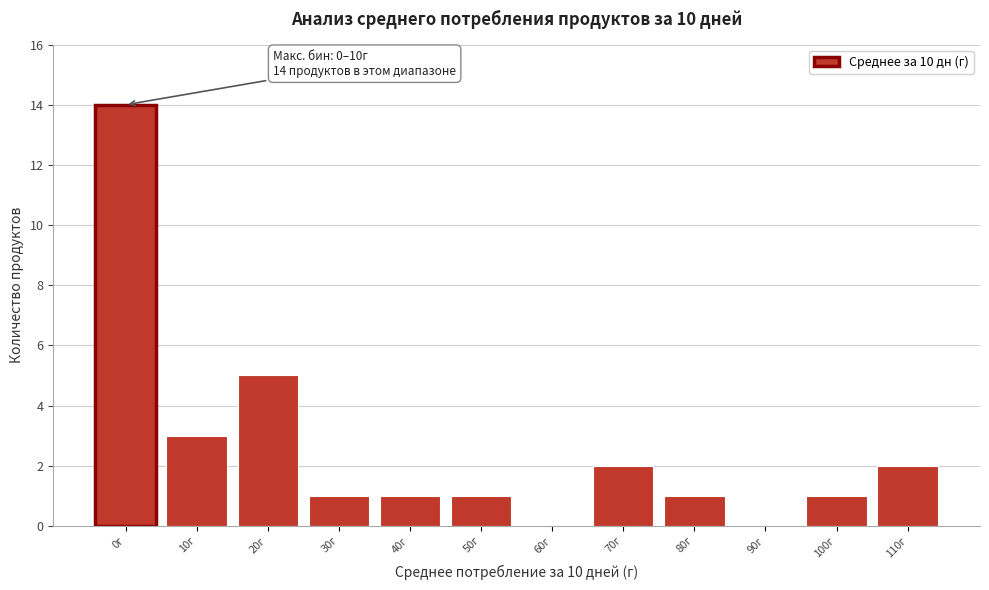

Reading left to right, list all the values displayed in this chart.

0г=14	10г=3	20г=5	30г=1	40г=1	50г=1	60г=0	70г=2	80г=1	90г=0	100г=1	110г=2